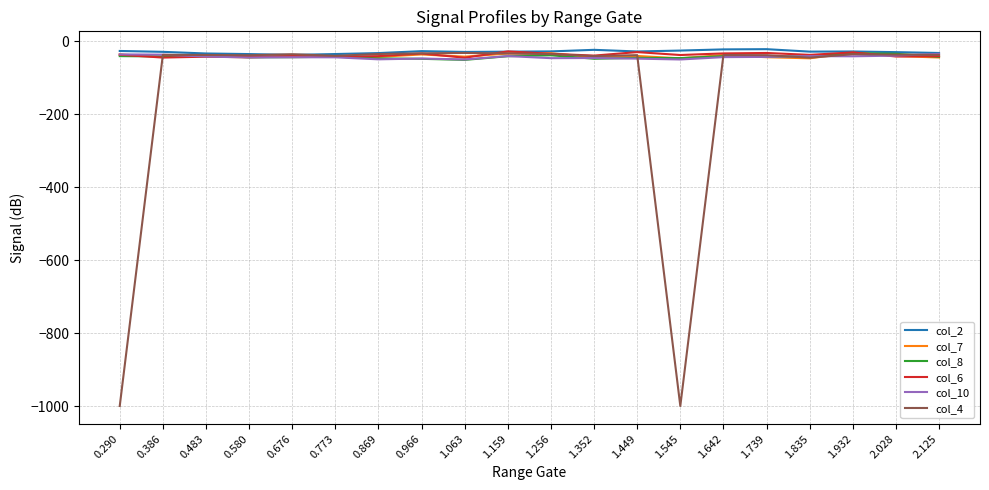

What is the smallest value displayed?

-999.0